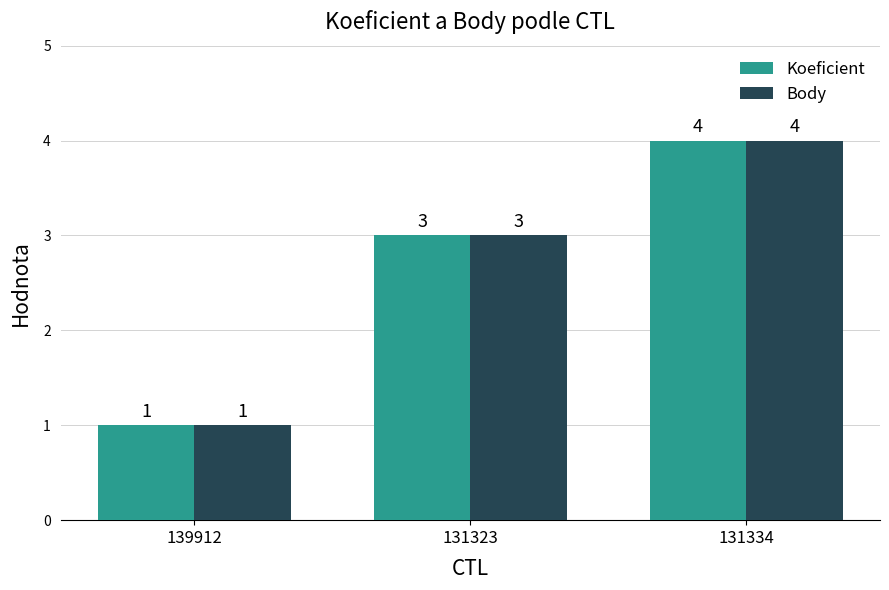

Count the number of categories in the chart.

3